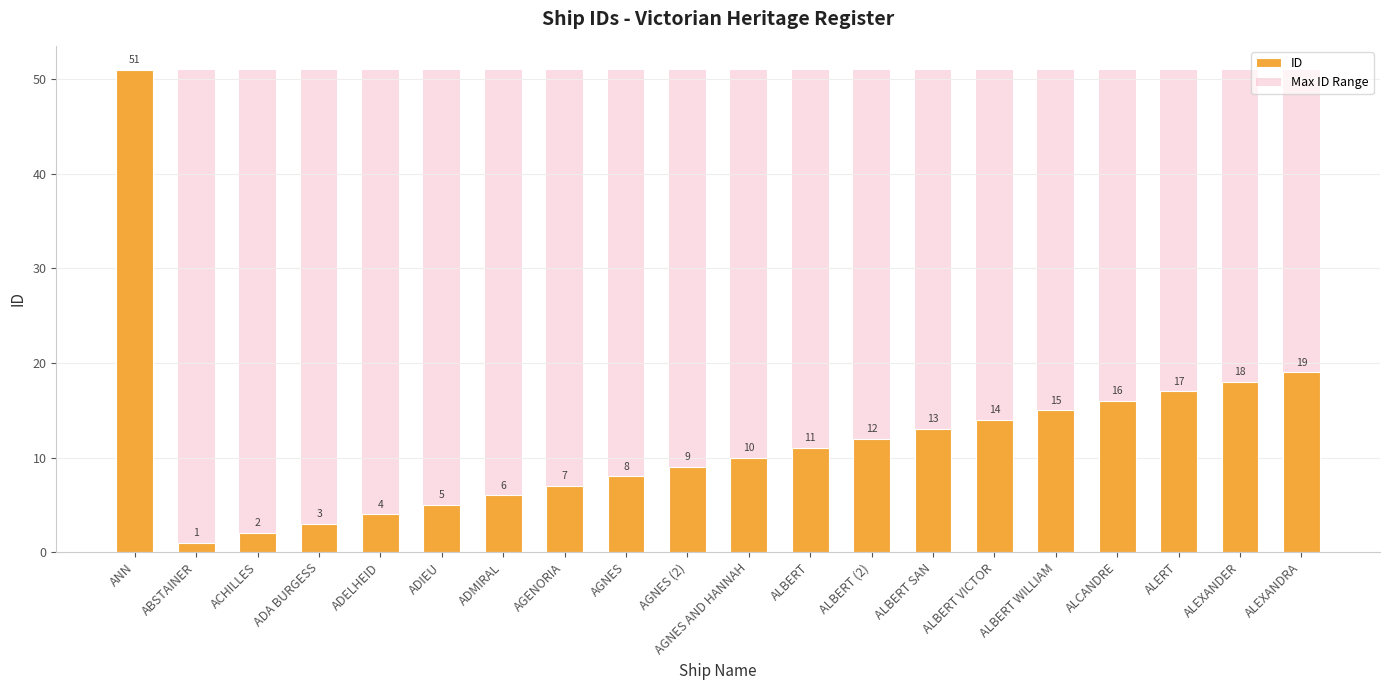

List the series in order of their overall mean, highest first.

Max ID Range, ID